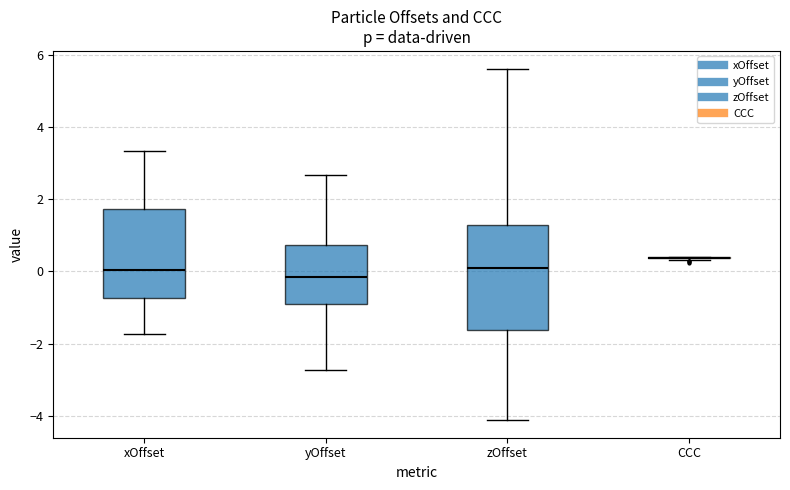

Comparing the boxes themselves (not the whiskers), which one is the tallest?

zOffset